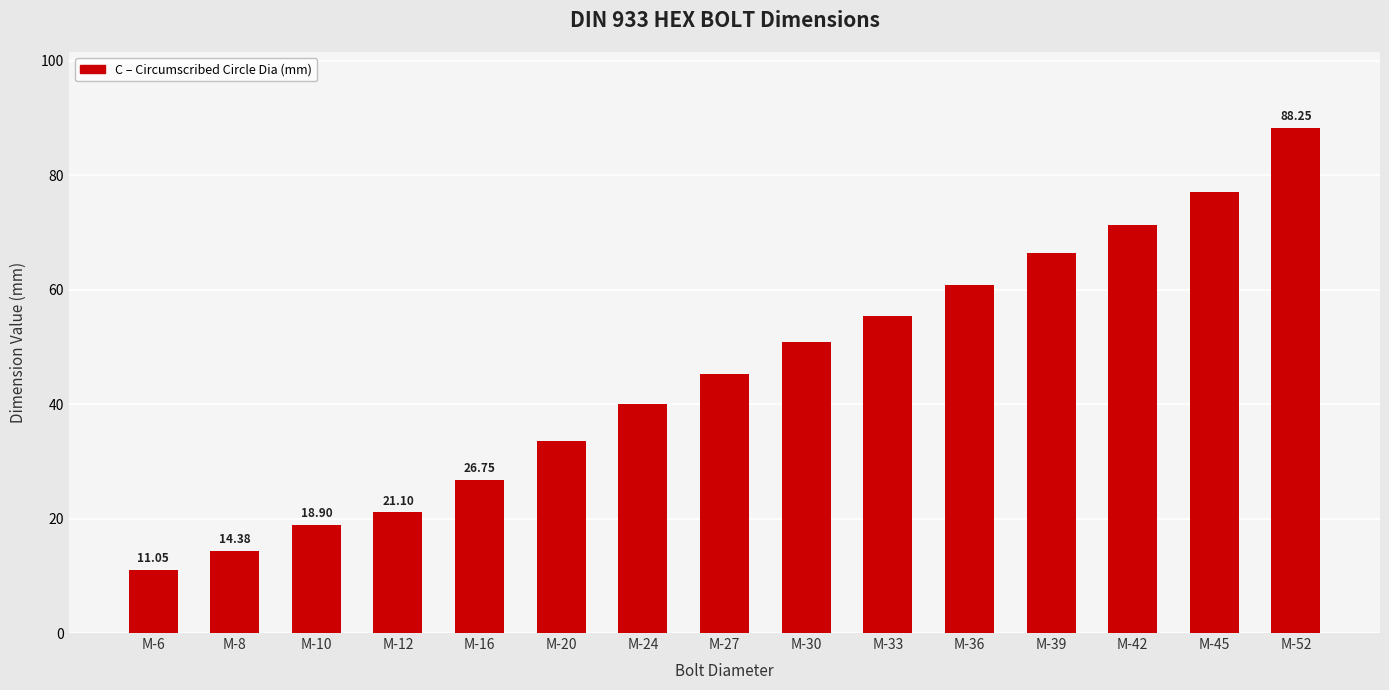

Is it true that the value at M-33 is 79.7?

False